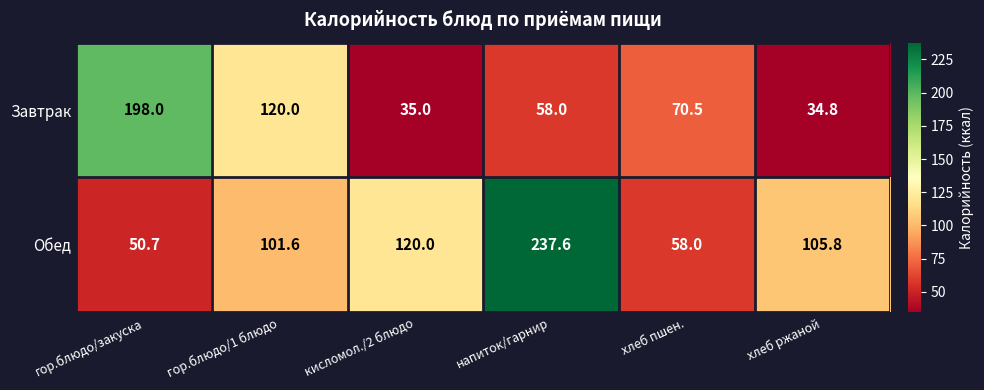

At which category does the chart reach its minimum across all series?

хлеб ржаной